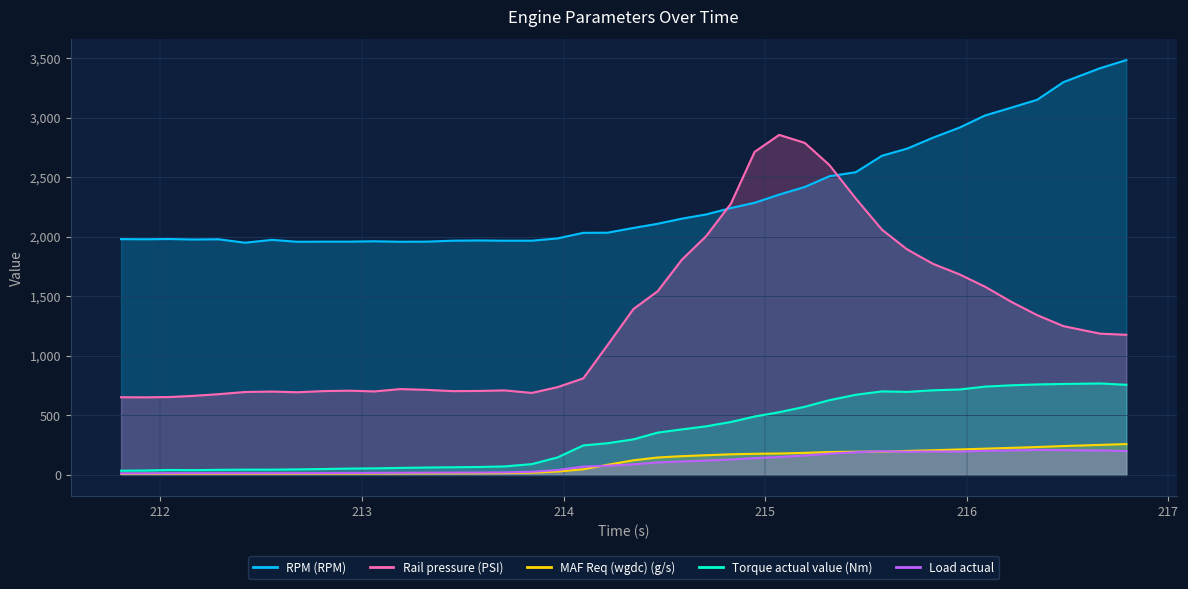

True or false: Torque actual value (Nm) and Rail pressure (PSI) intersect in this chart.

False